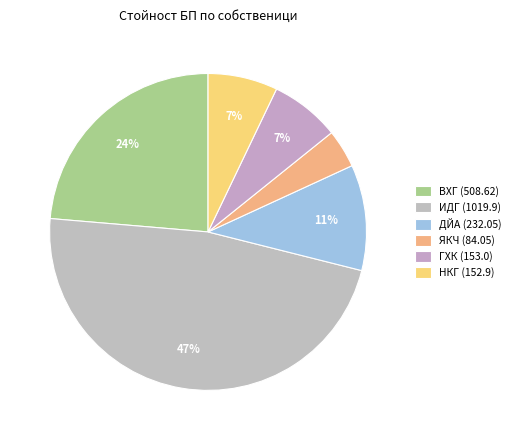

Count the number of slices in the pie.

6